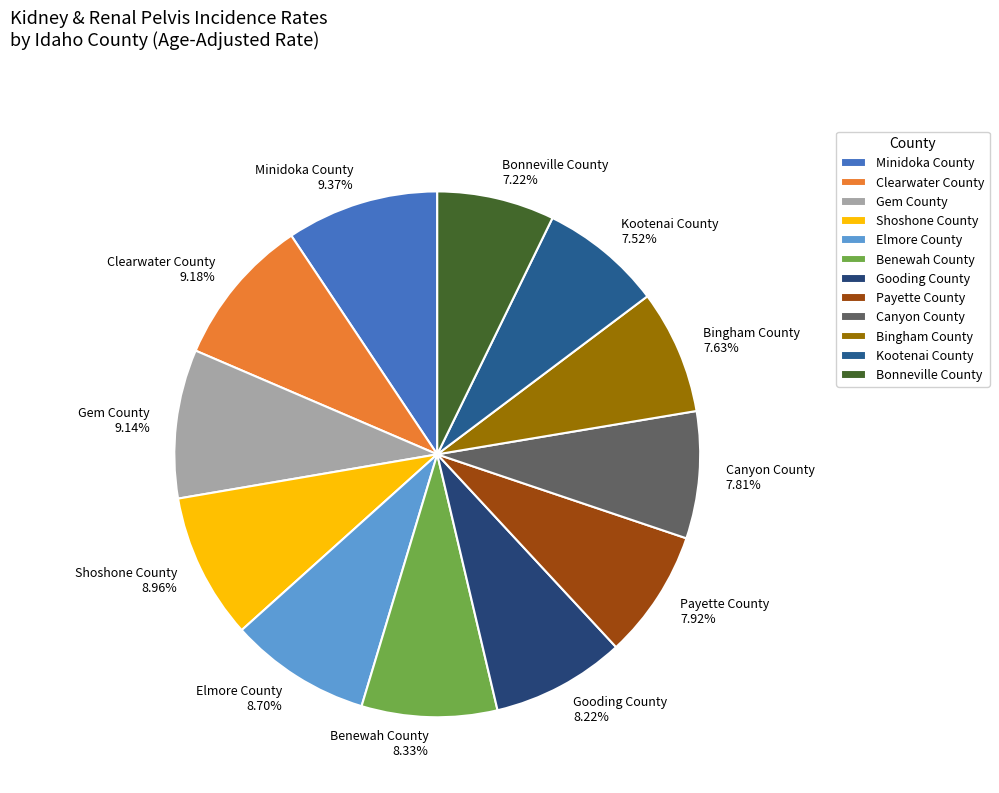

Between Minidoka County and Bingham County, which is larger?

Minidoka County